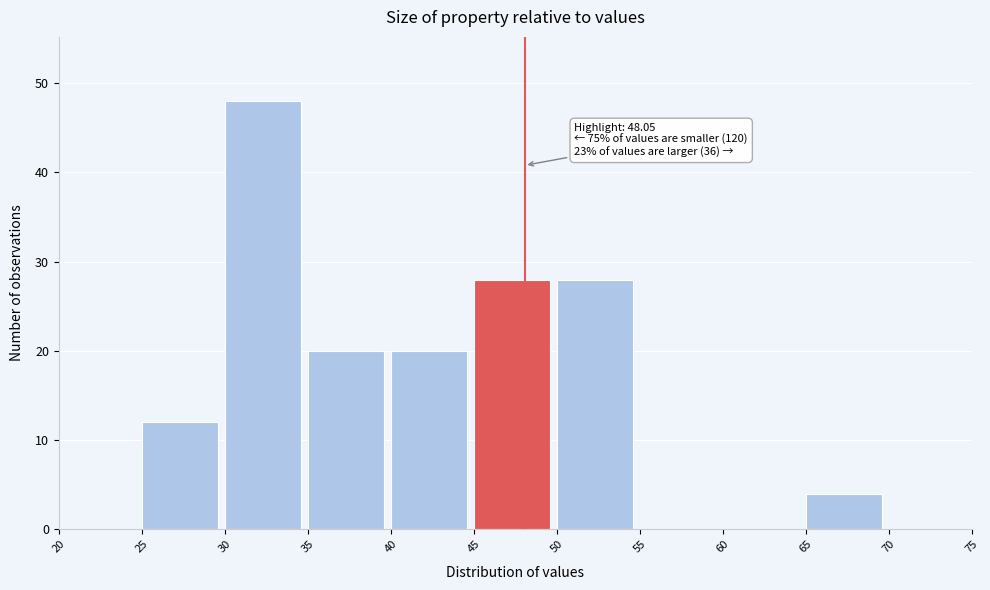

Over which range of the x-axis is the bar tallest?

30 to 35